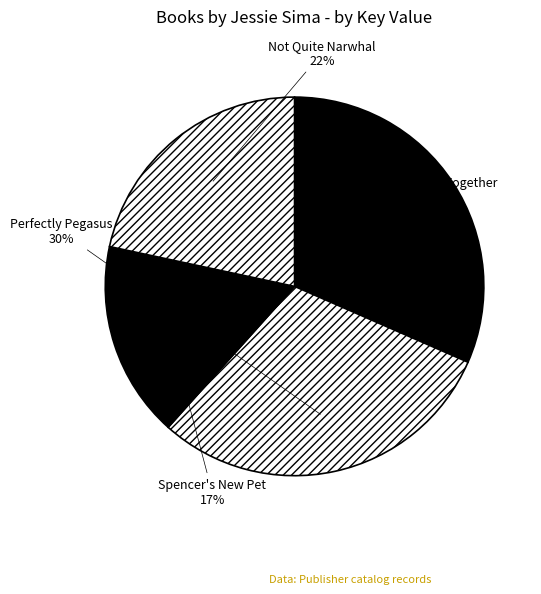

Which category has the smallest portion of the pie?

Spencer's New Pet